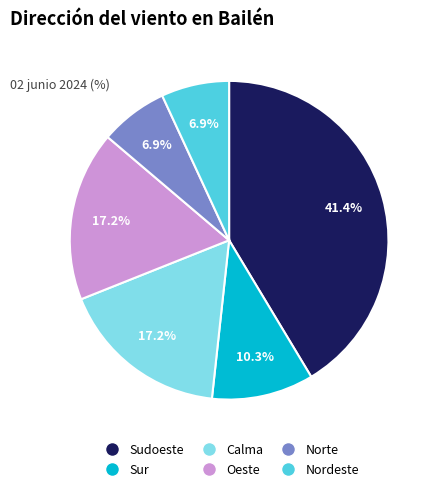

Does Oeste represent more than half of the total?

No